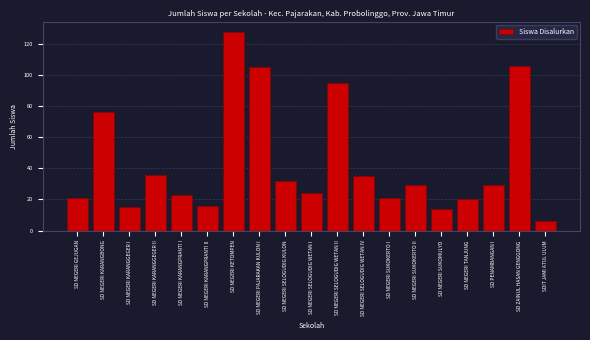

Reading right to left, list all the values displayed in this chart.

6	106	29	20	14	29	21	35	95	24	32	105	128	16	23	36	15	76	21